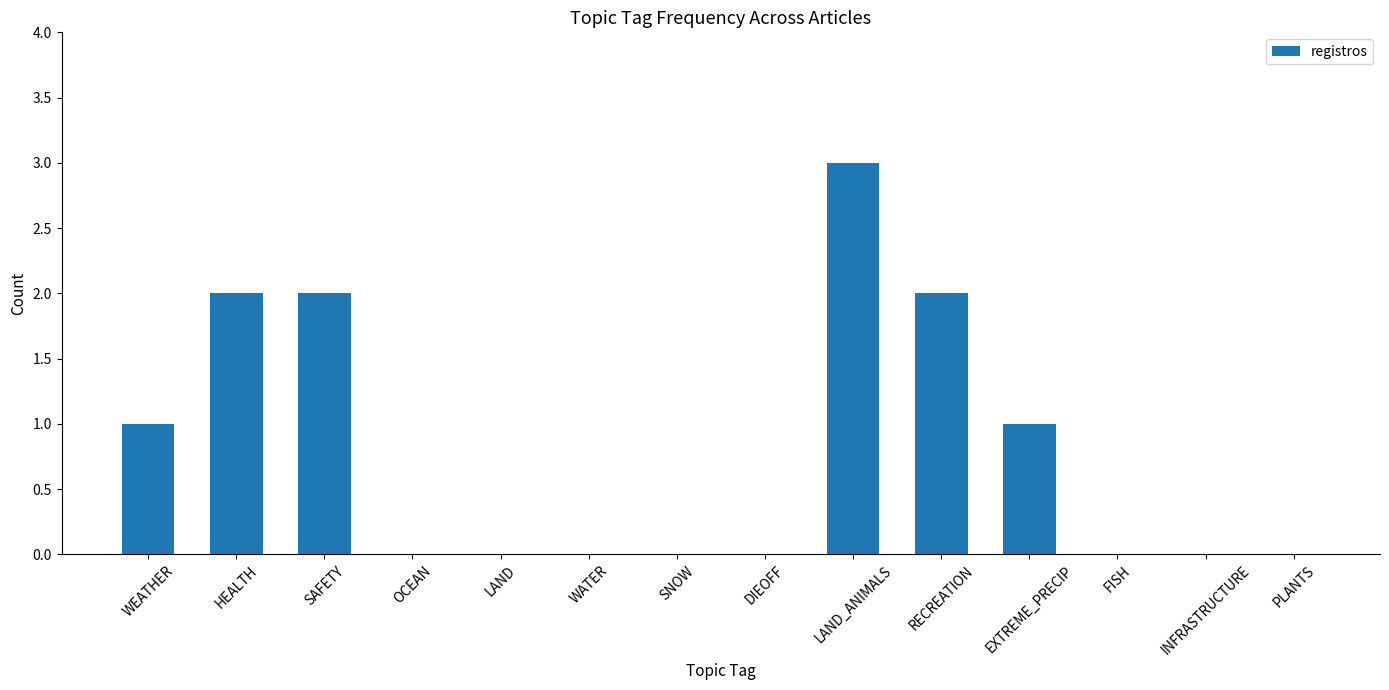

Reading left to right, extract all data points from this chart.

WEATHER=1	HEALTH=2	SAFETY=2	OCEAN=0	LAND=0	WATER=0	SNOW=0	DIEOFF=0	LAND_ANIMALS=3	RECREATION=2	EXTREME_PRECIP=1	FISH=0	INFRASTRUCTURE=0	PLANTS=0